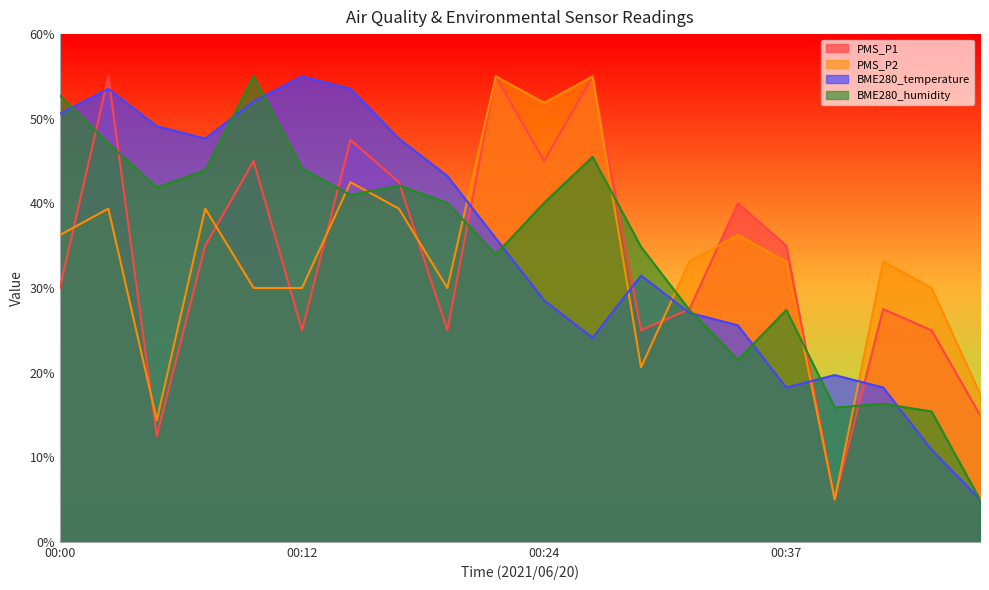

Is the value of BME280_temperature at 00:24 greater than the value of BME280_humidity at 00:46?

Yes